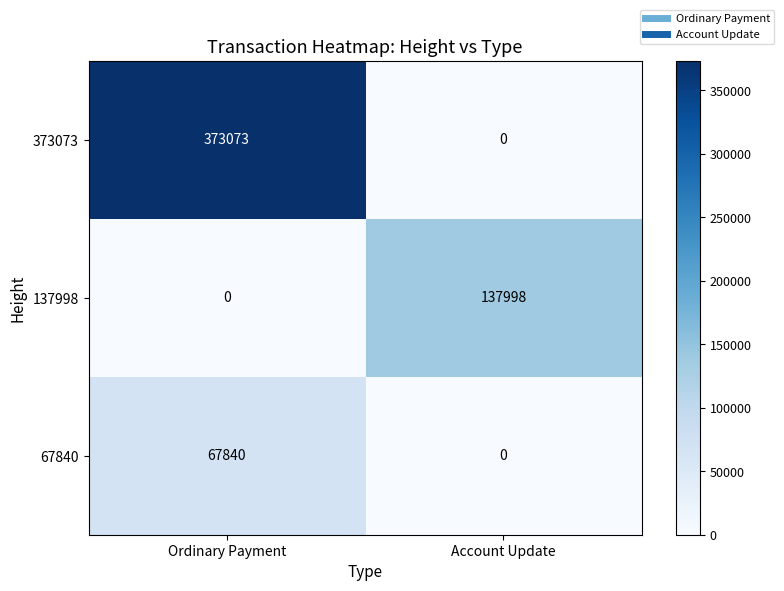

Which series has the largest range (max minus min)?

373073